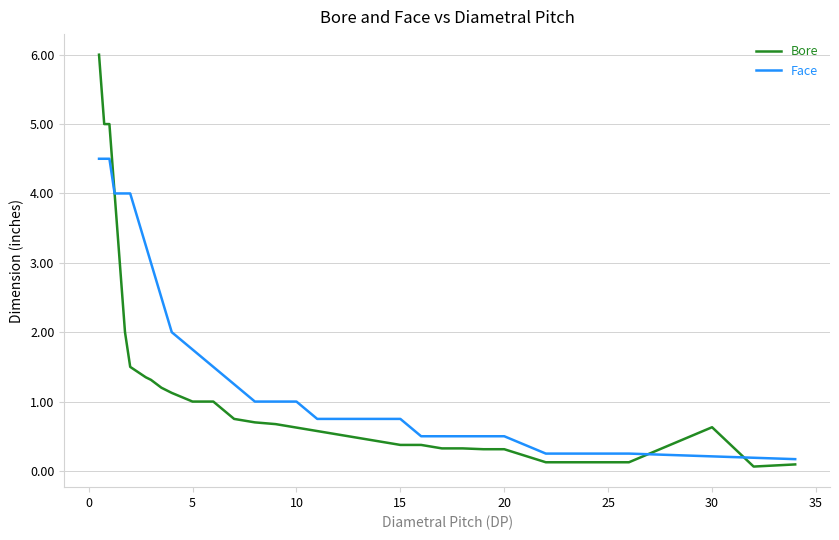

Which series has the largest range (max minus min)?

Bore